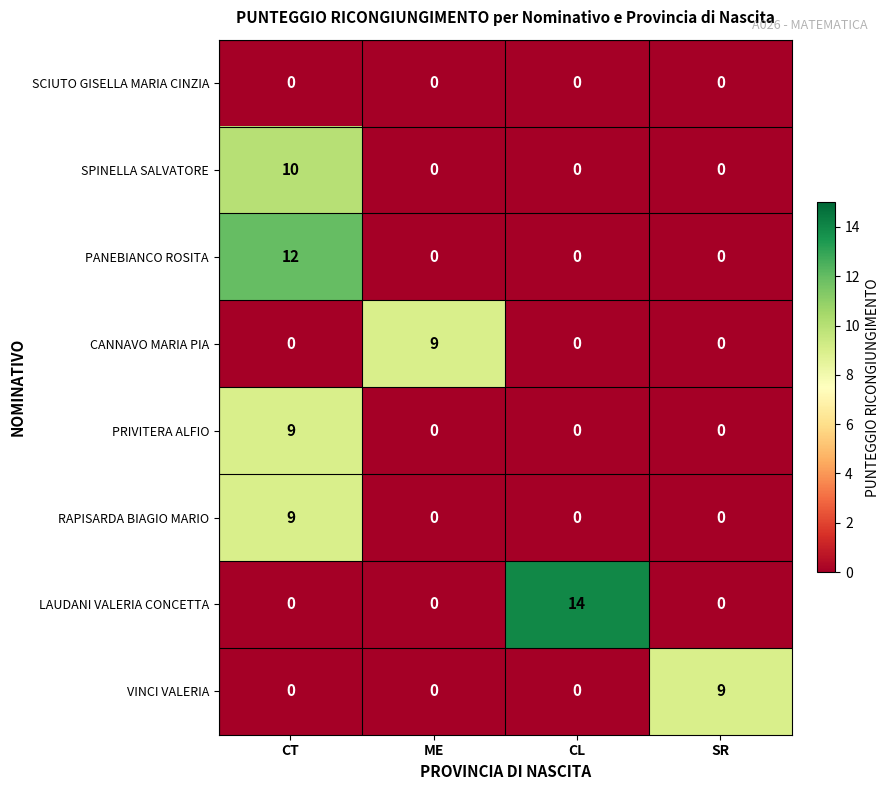

What is the total value across all series at SR?

9